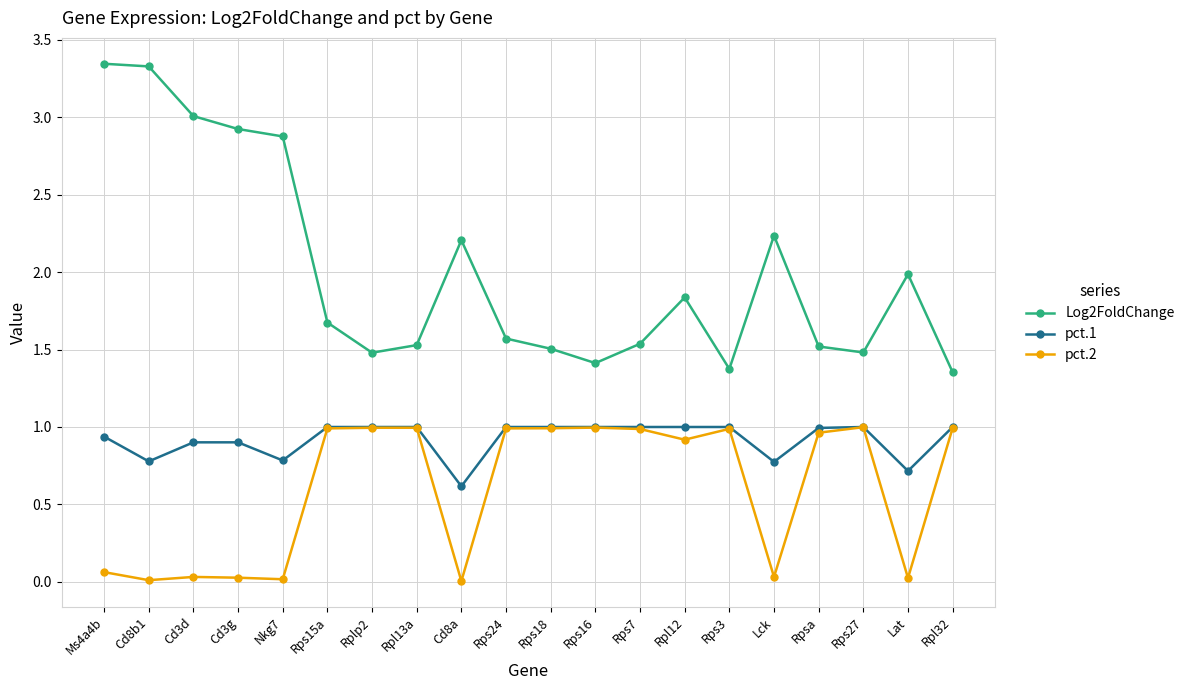

Which series has the widest spread of values?

Log2FoldChange